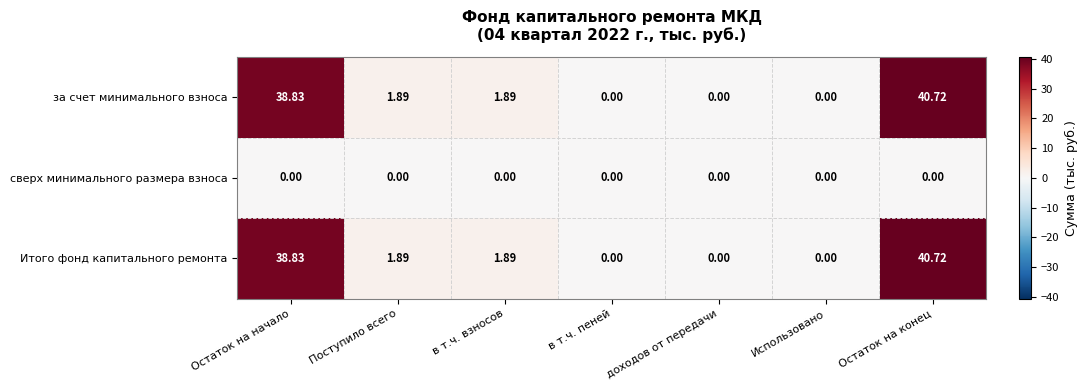

At which category is the sum across all series the highest?

Остаток на конец